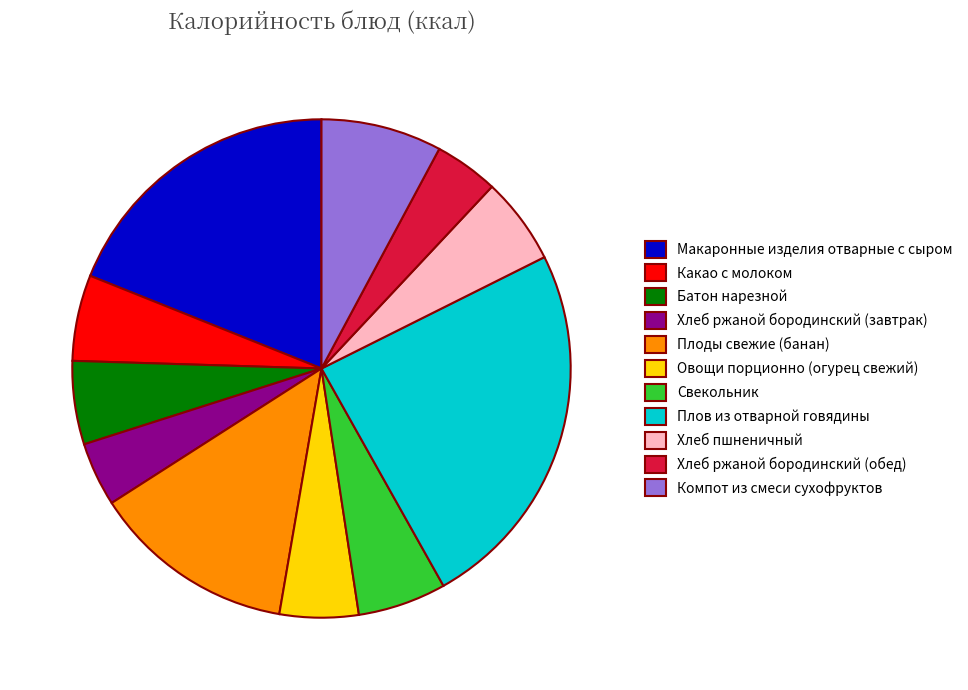

Combined, do Свекольник and Компот из смеси сухофруктов account for over 50%?

No